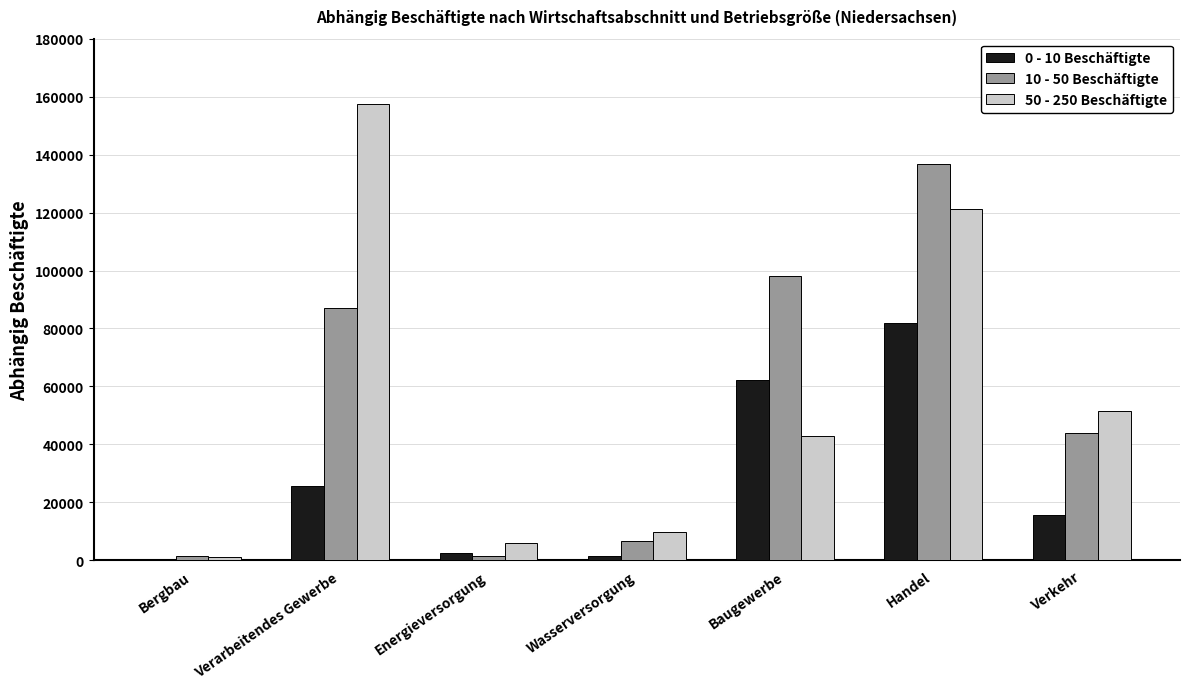

What is the total value across all series at Verarbeitendes Gewerbe?

269910